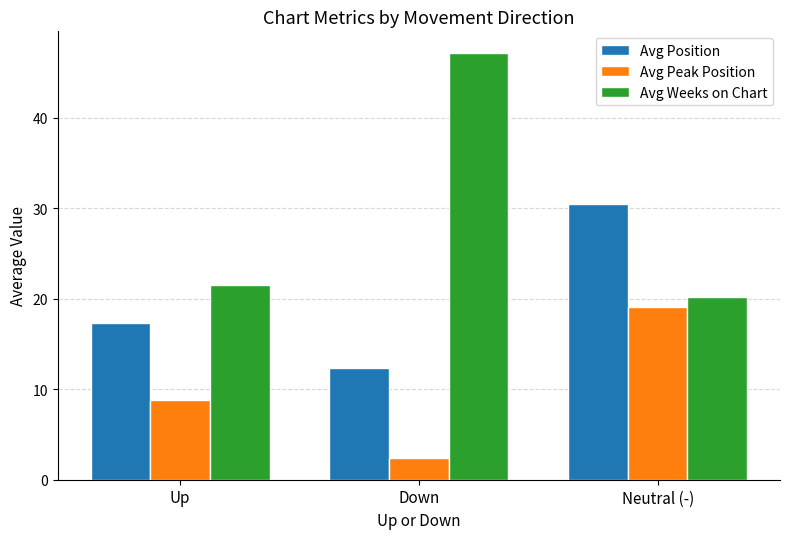

What is the value of the Avg Position bar at the 3rd from the left?

30.5